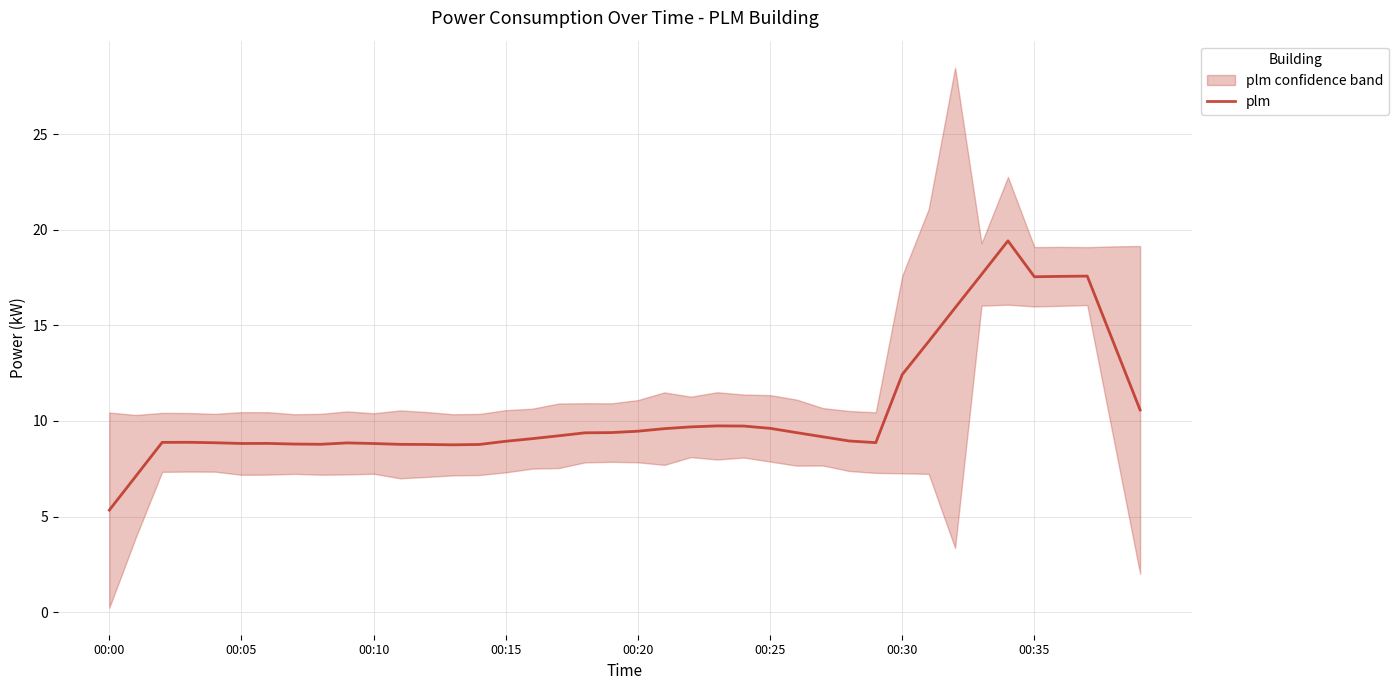

At which label is plm closest to 12?

00:30